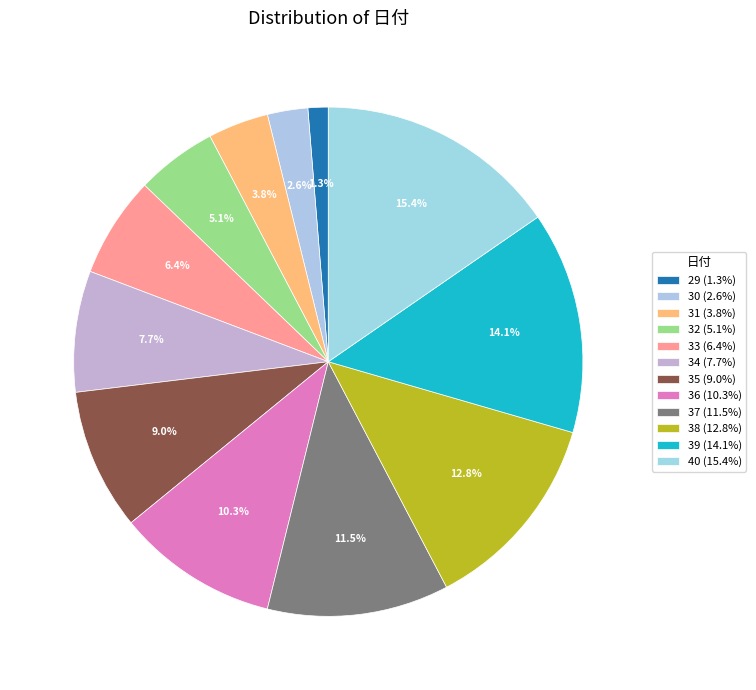

How many slices are in this pie chart?

12